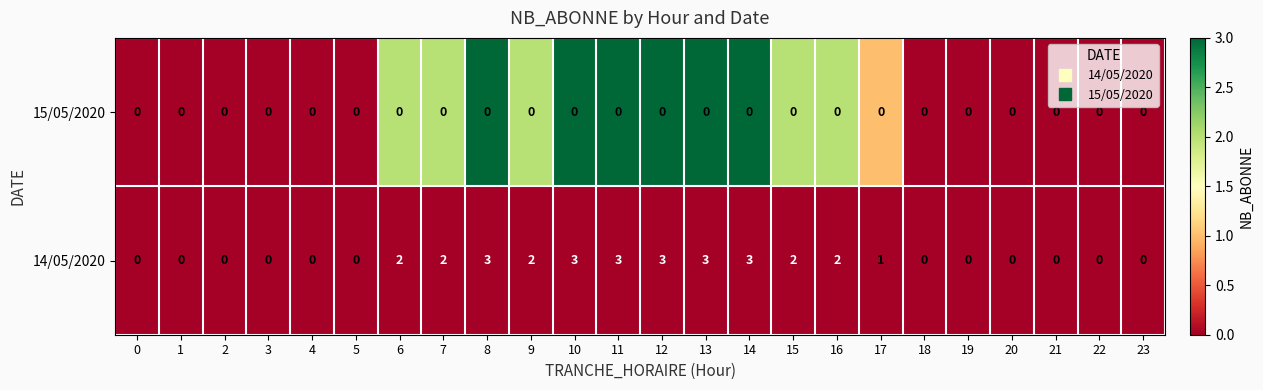

Which series has the largest total across all categories?

14/05/2020